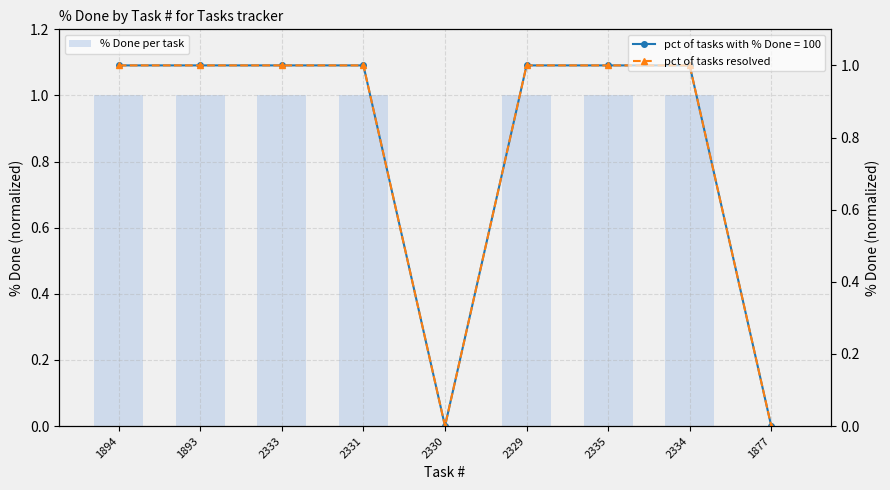

The value of pct of tasks resolved at 2329 is 1. True or false?

True